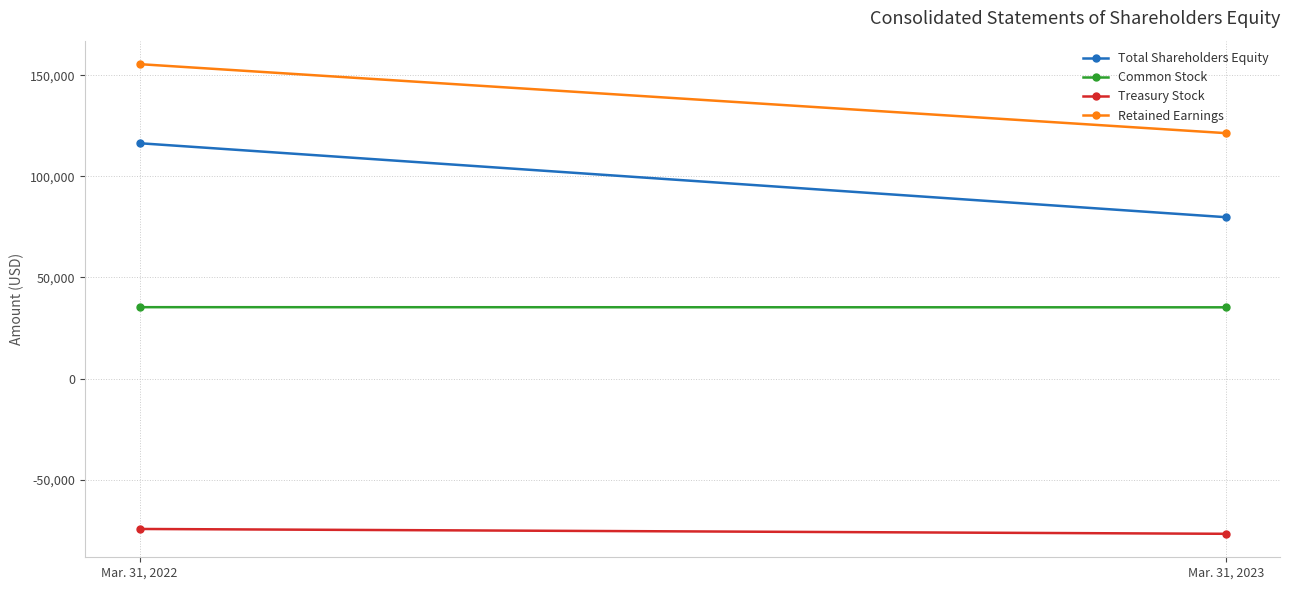

What is the spread (max minus min) of values at Mar. 31, 2022?

229904